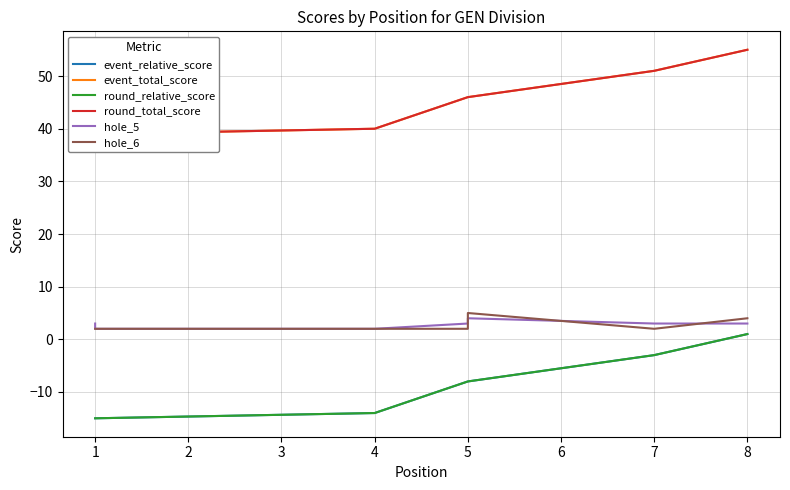

What is the sum of the event_relative_score values at 1 and 5?

-23